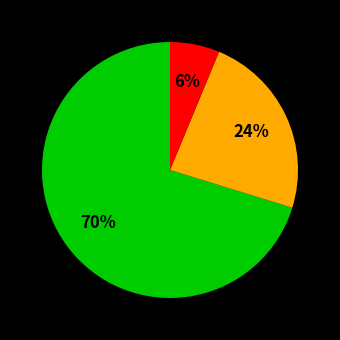

To the nearest percent, what is the difference between the largest and smallest slice percentages?

64%